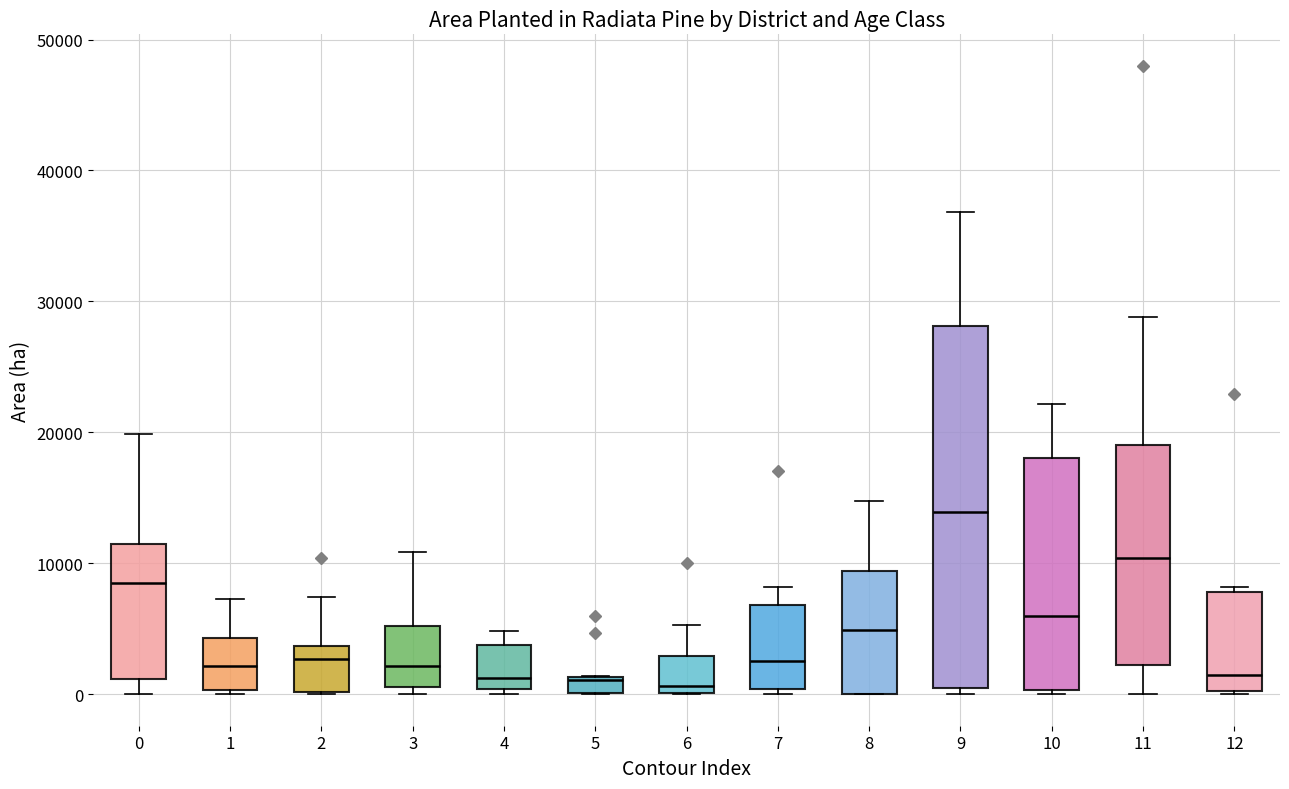

Which box is the tallest, from its lower edge to its upper edge?

9